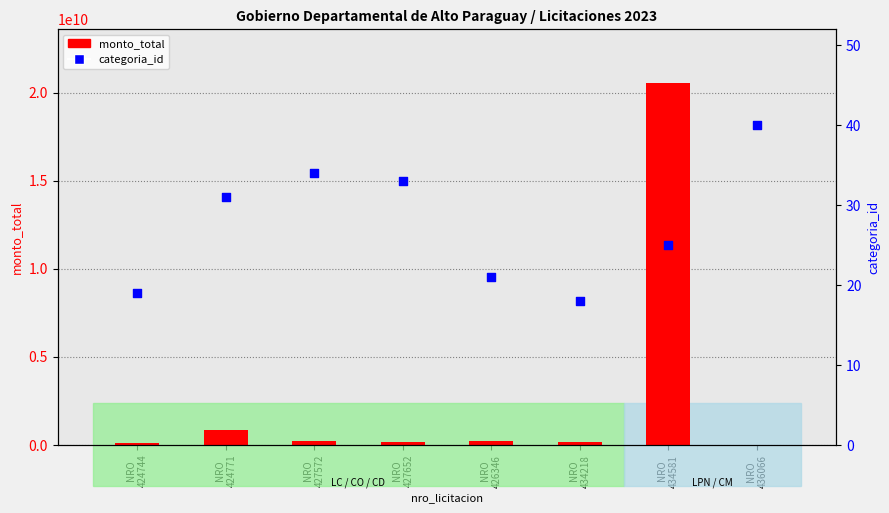

At how many categories does at least one series exceed 9457788680?

1